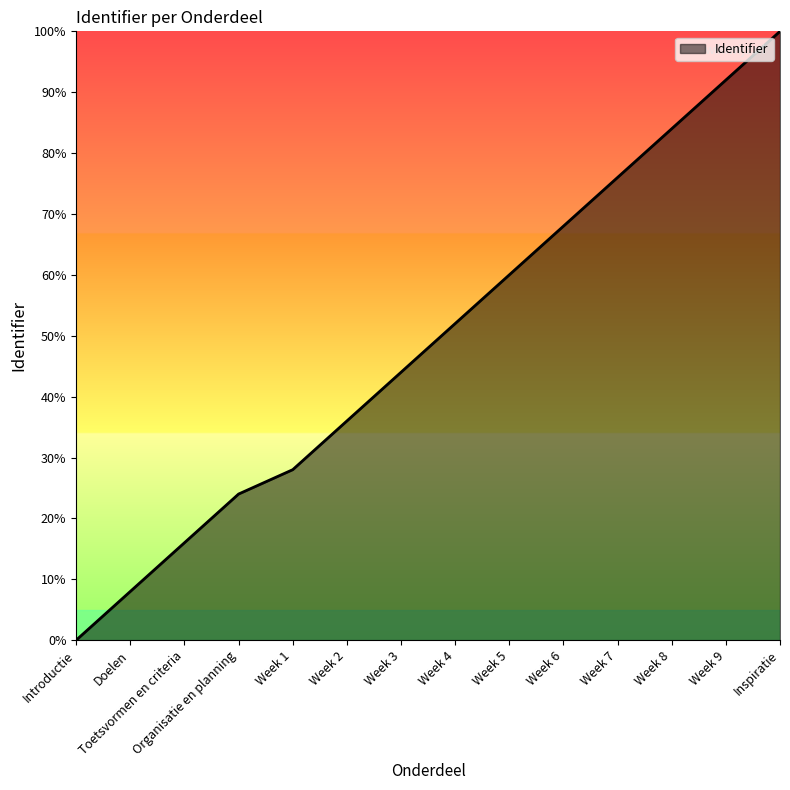

What value does the data have at Organisatie en planning?

24.0